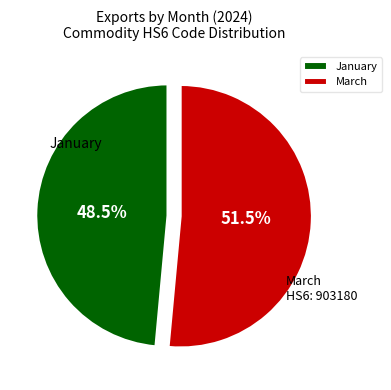

Which has a higher value, January or March?

March